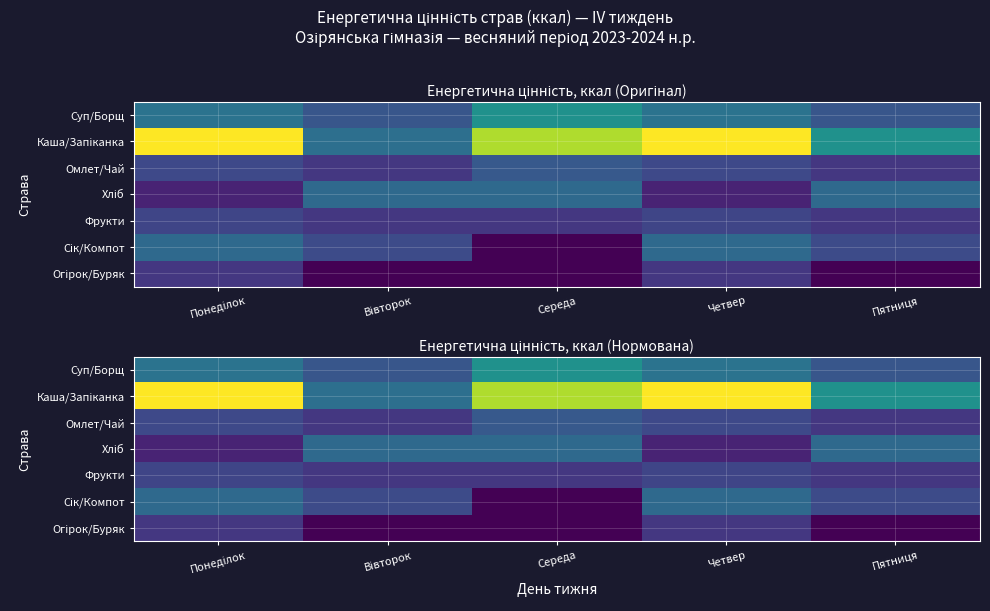

Which series has the largest total across all categories?

Каша/Запіканка